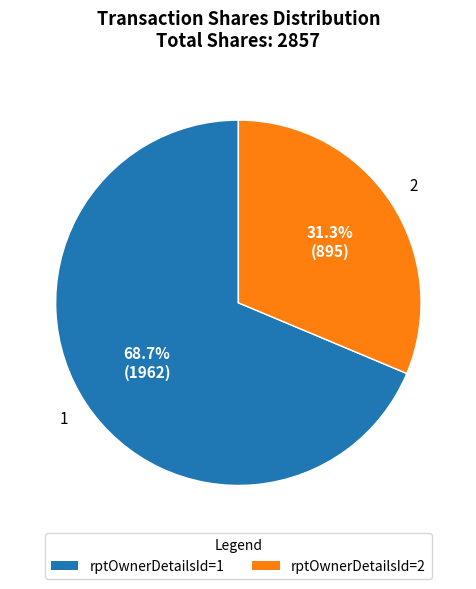

Is there any slice that represents more than half of the pie?

Yes